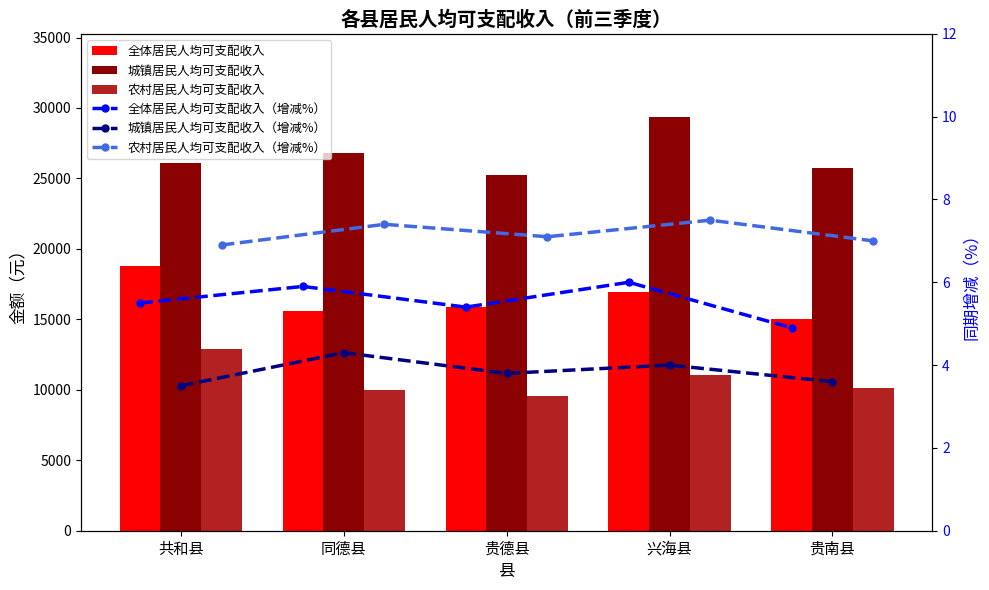

Reading left to right, what are all the values shown in this chart?

全体居民人均可支配收入: 18816.0	15578.0	15855.0	16976.0	15049.0
城镇居民人均可支配收入: 26086.0	26833.0	25222.0	29385.0	25754.0
农村居民人均可支配收入: 12865.0	10009.0	9595.0	11021.0	10110.0
全体居民人均可支配收入（增减%）: 5.5	5.9	5.4	6.0	4.9
城镇居民人均可支配收入（增减%）: 3.5	4.3	3.8	4.0	3.6
农村居民人均可支配收入（增减%）: 6.9	7.4	7.1	7.5	7.0